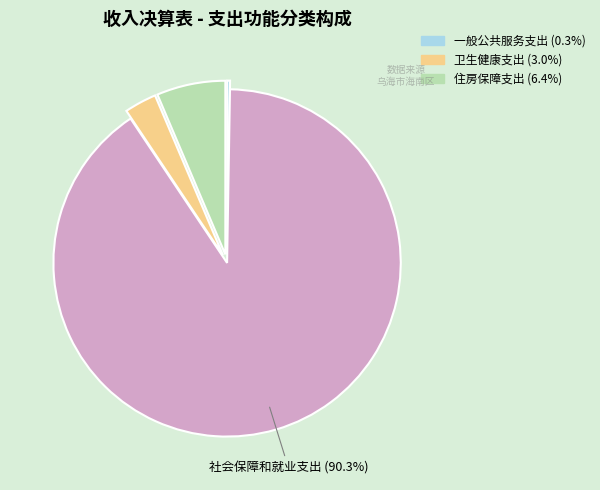

Is there any slice that represents more than half of the pie?

Yes